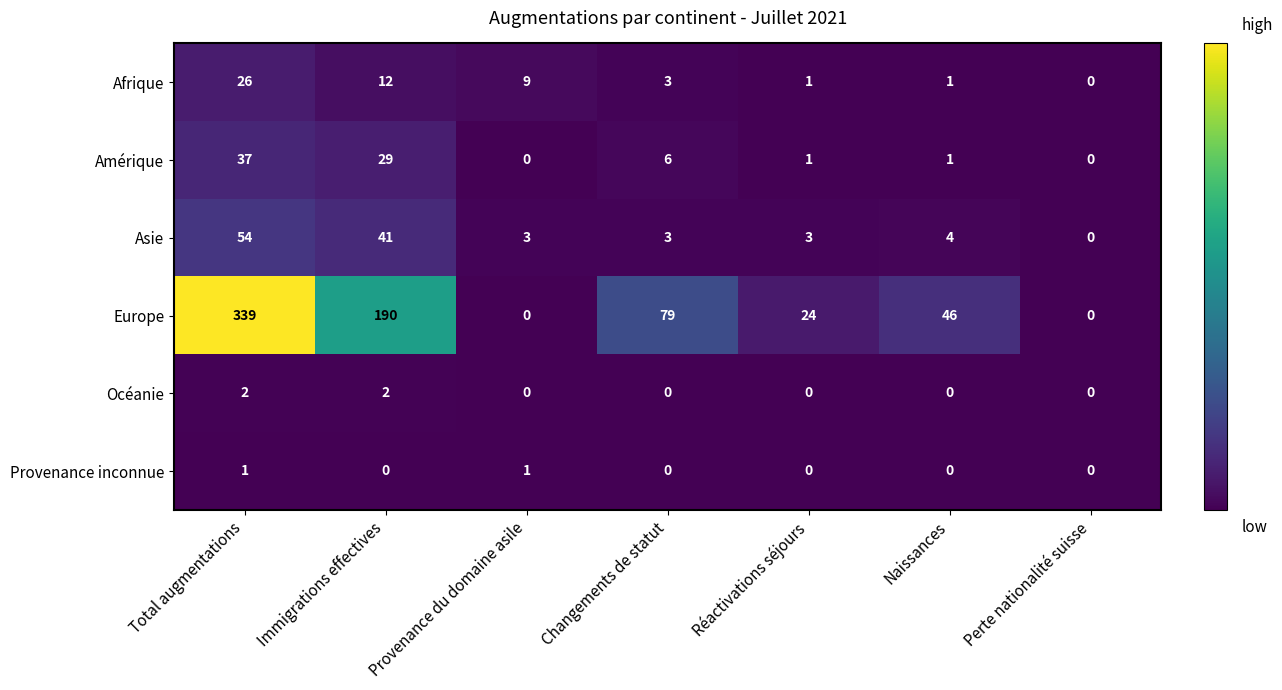

Is it true that Amérique equals 18 at Provenance du domaine asile?

False